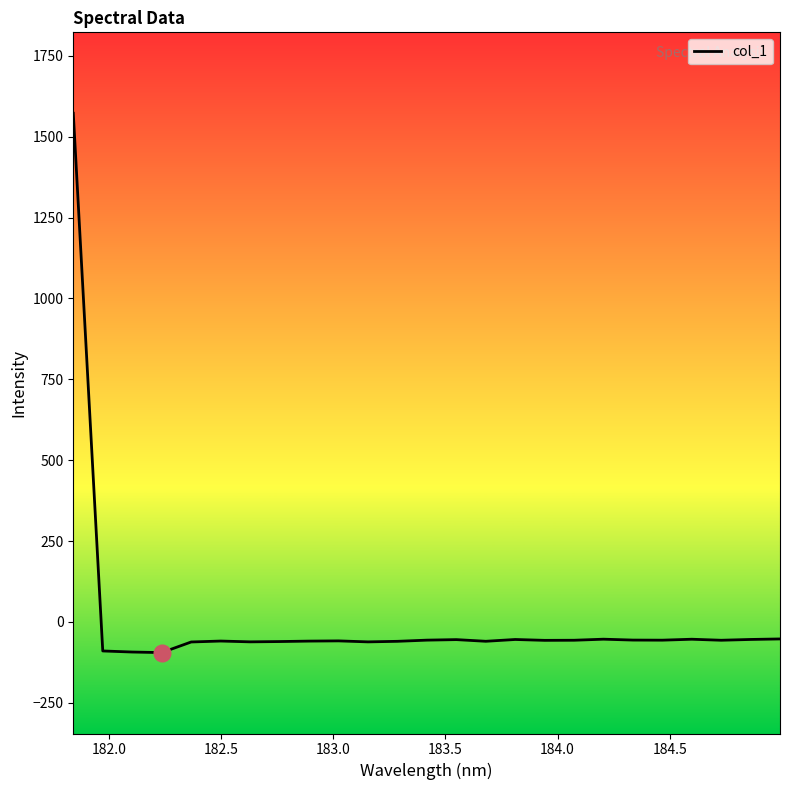

What is the difference between the maximum and minimum values?

1667.1